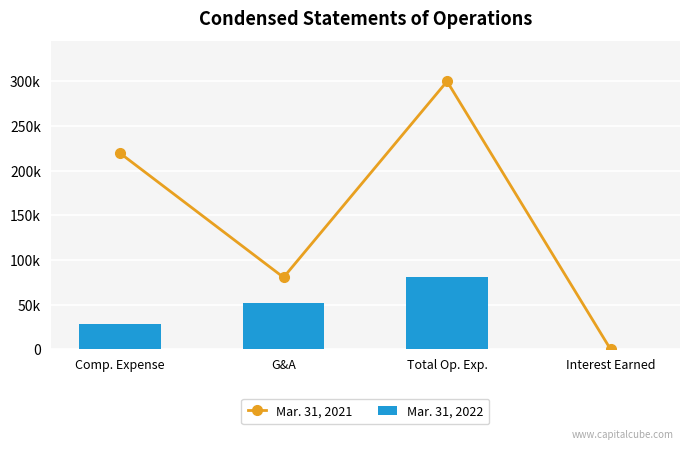

Which category has the lowest value in the Mar. 31, 2021 series?

Interest Earned